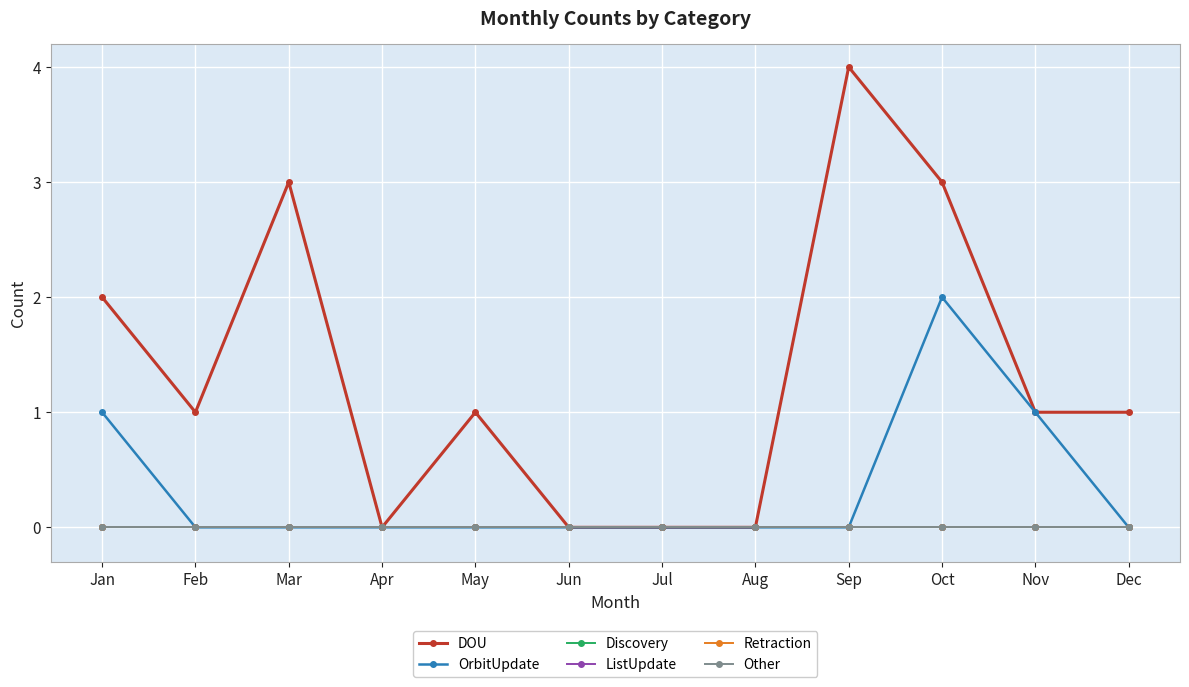

Does the chart have visible grid lines?

Yes